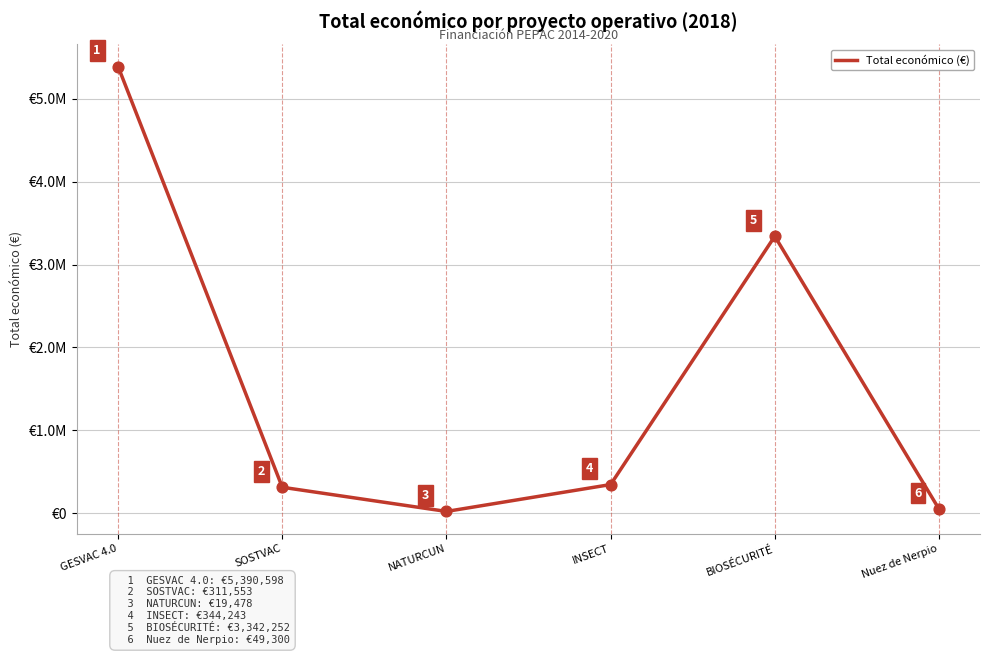

Between NATURCUN and INSECT, which is larger?

INSECT